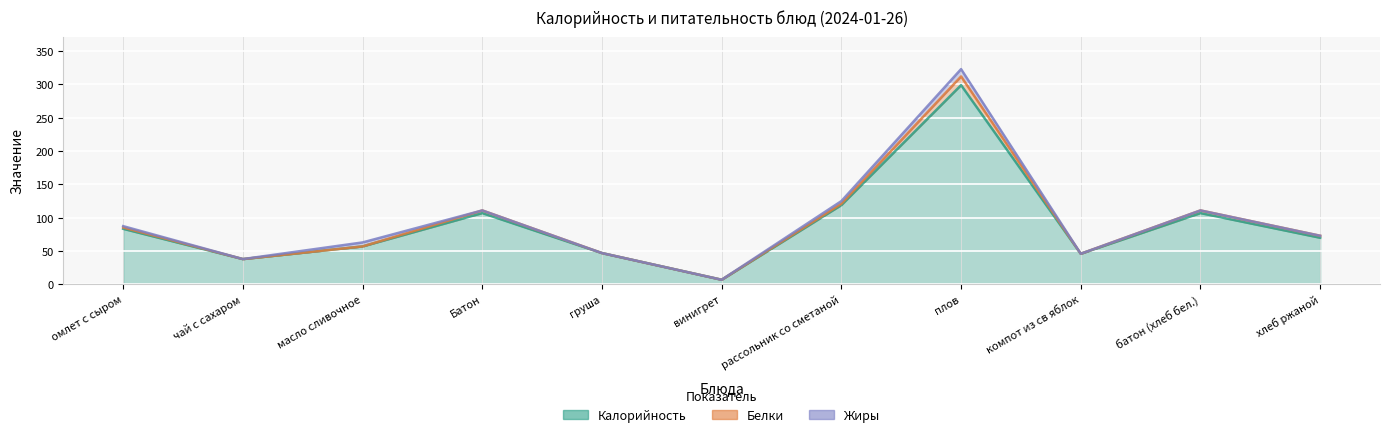

Reading left to right, transcribe all the data shown in this chart.

Калорийность: омлет с сыром=83.4	чай с сахаром=38.0	масло сливочное=57.0	Батон=107.0	груша=47.0	винигрет=7.0	рассольник со сметаной=119.0	плов=299.0	компот из св яблок=46.0	батон (хлеб бел.)=107.0	хлеб ржаной=70.0
Белки: омлет с сыром=2.0	чай с сахаром=0.0	масло сливочное=0.0	Батон=4.0	груша=0.0	винигрет=0.0	рассольник со сметаной=2.0	плов=13.0	компот из св яблок=0.0	батон (хлеб бел.)=4.0	хлеб ржаной=3.0
Жиры: омлет с сыром=2.0	чай с сахаром=0.0	масло сливочное=6.0	Батон=0.0	груша=0.0	винигрет=0.0	рассольник со сметаной=4.0	плов=11.0	компот из св яблок=0.0	батон (хлеб бел.)=0.0	хлеб ржаной=0.0